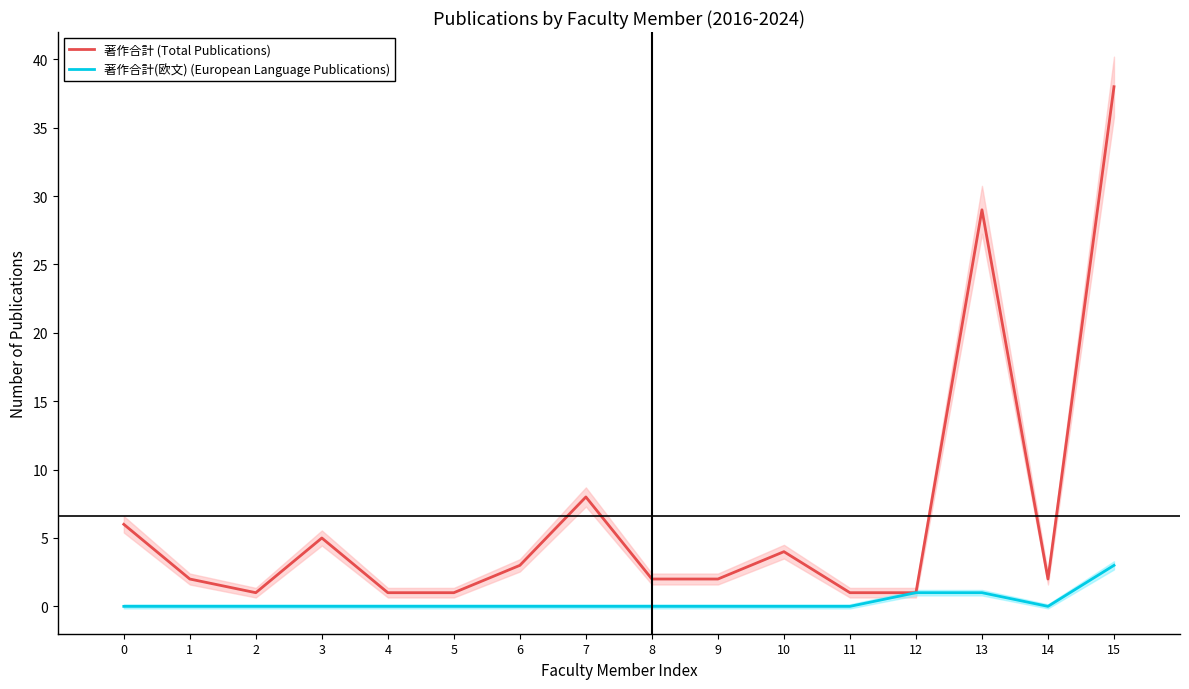

What value does the 著作合計 (Total Publications) series have at 14?

2